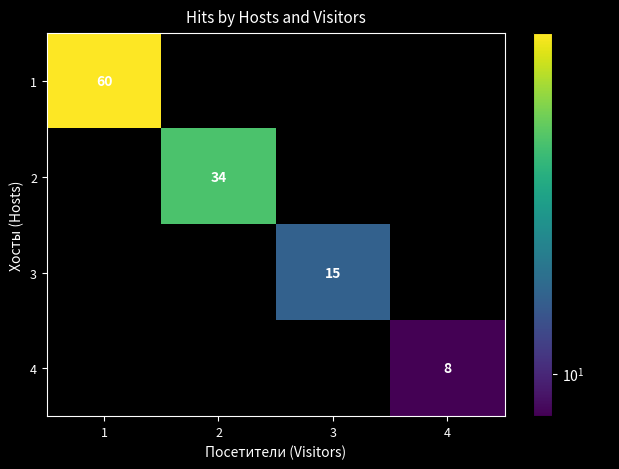

True or false: 4 has a value of 14 at 4.

False